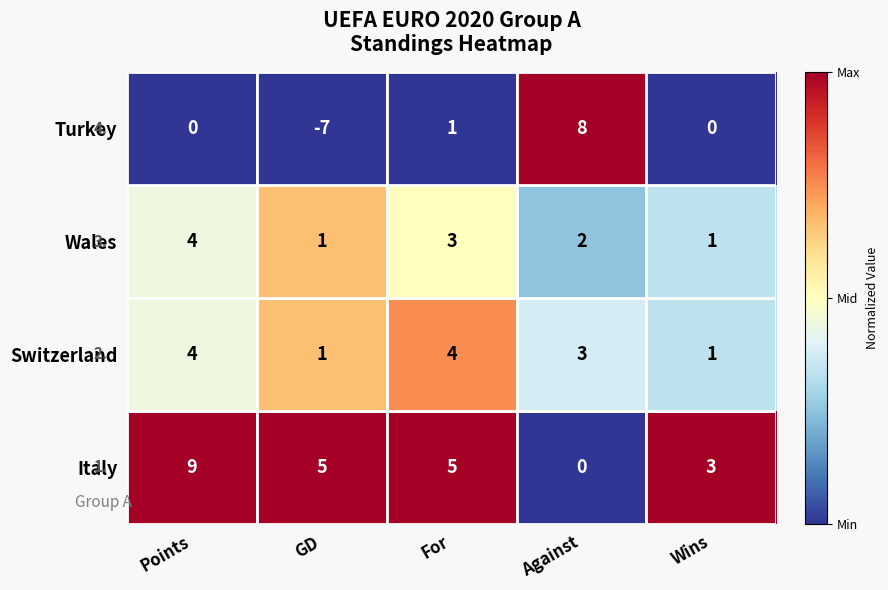

Which label corresponds to the smallest value in the chart?

GD